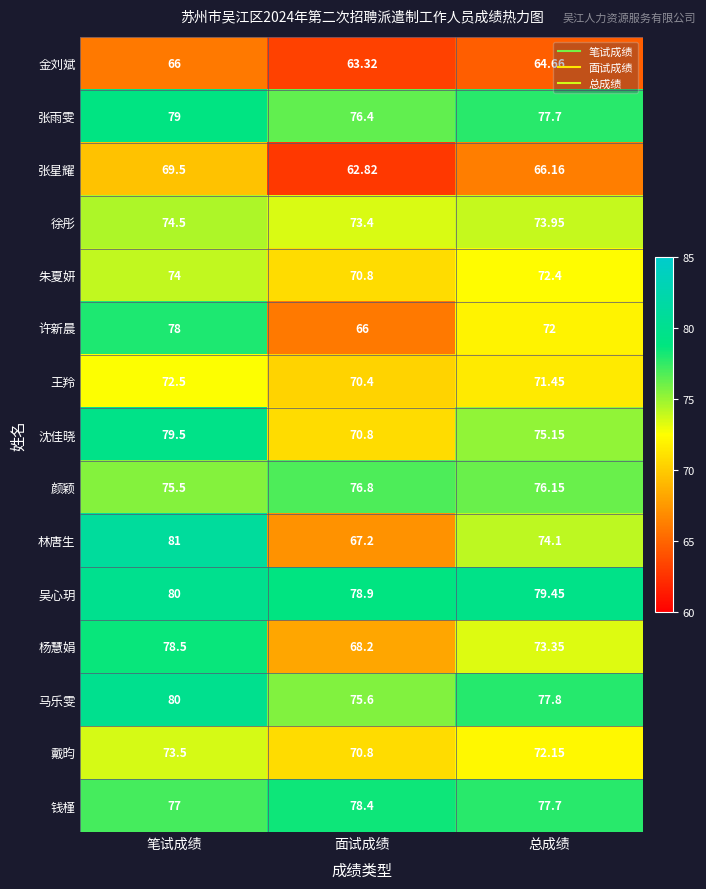

Which series has the largest total across all categories?

吴心玥